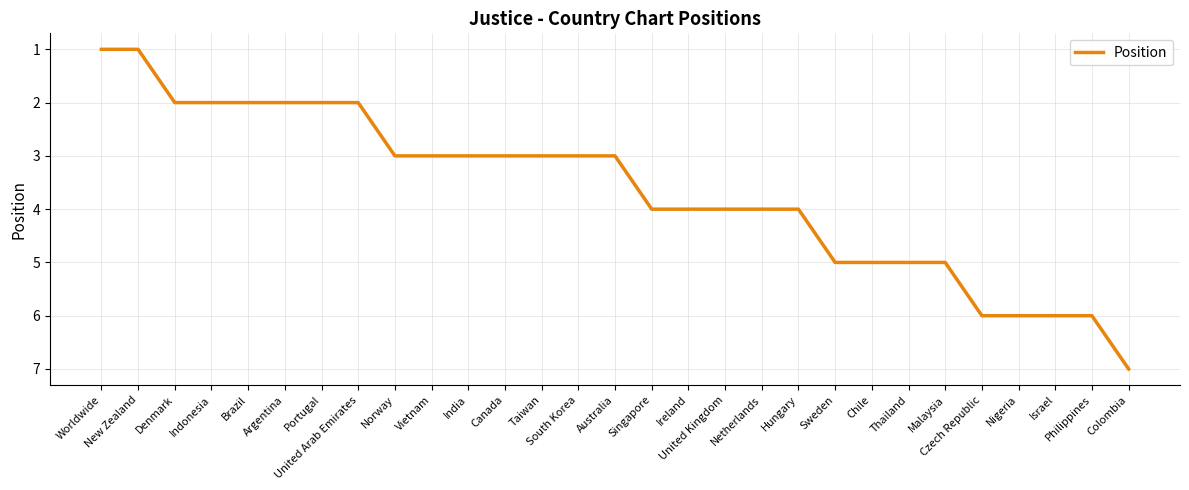

How many lines are shown in the chart?

1